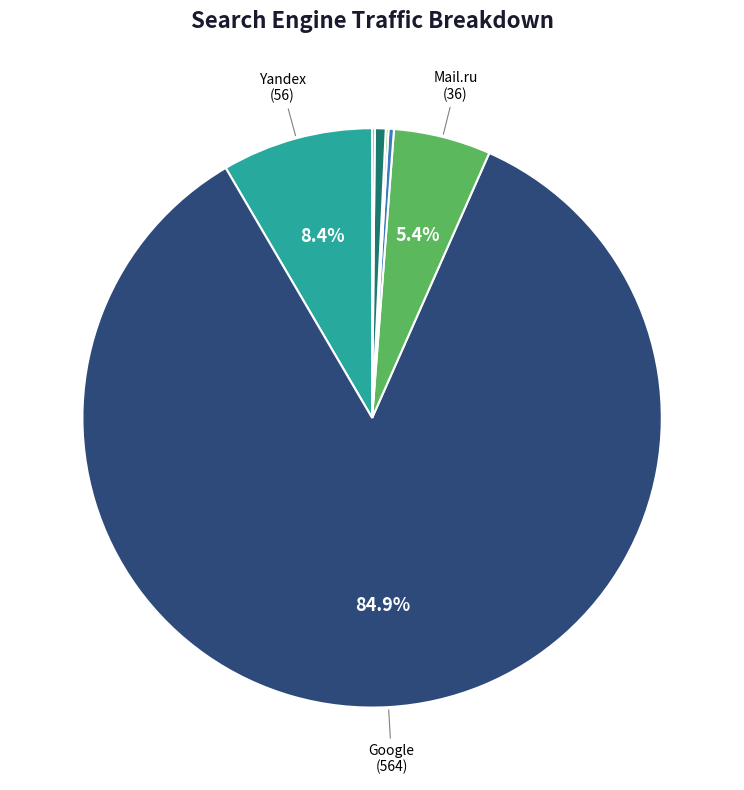

Which slice is the largest?

Google